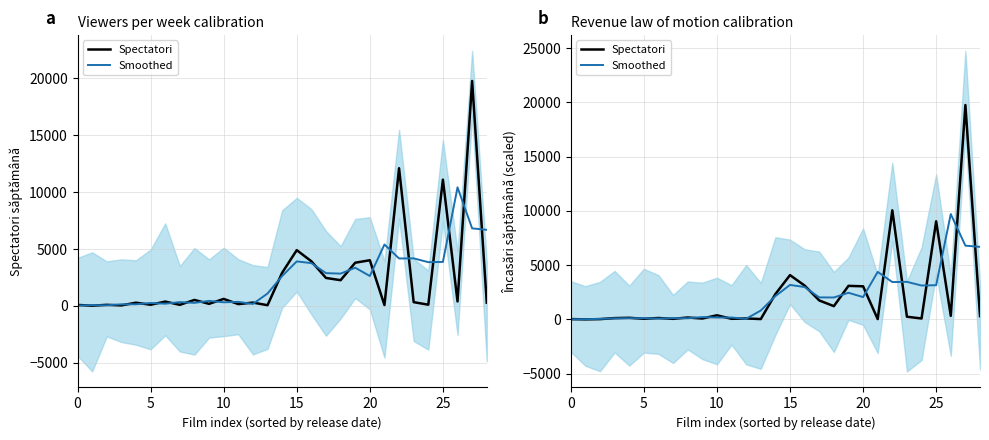

At which category is the sum across all series the highest?

27